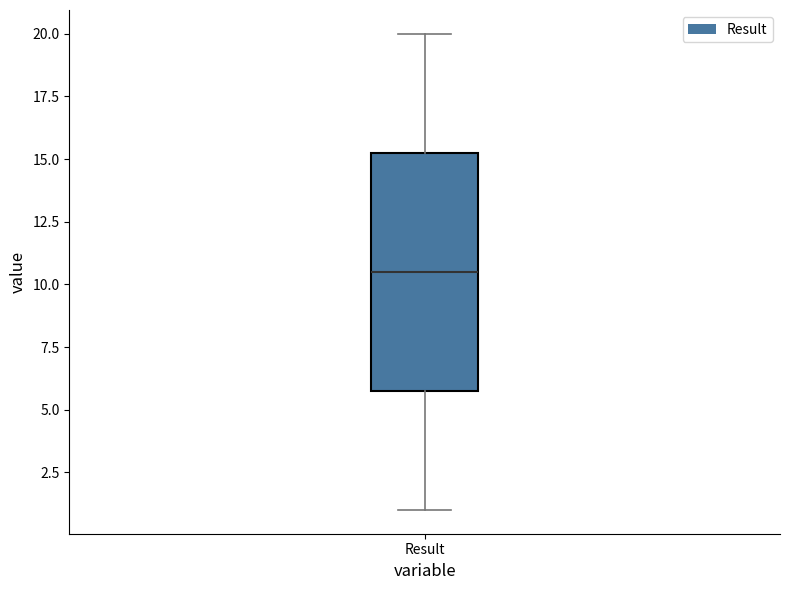

Read this box plot against the y-axis: the position of the median line, the range covered by the box, and the ends of both whiskers. The values are not printed on the chart, so give them approximately, as read against the axis.

median 10.5, box 6.0 to 15.5, whiskers 1.0 to 20.0